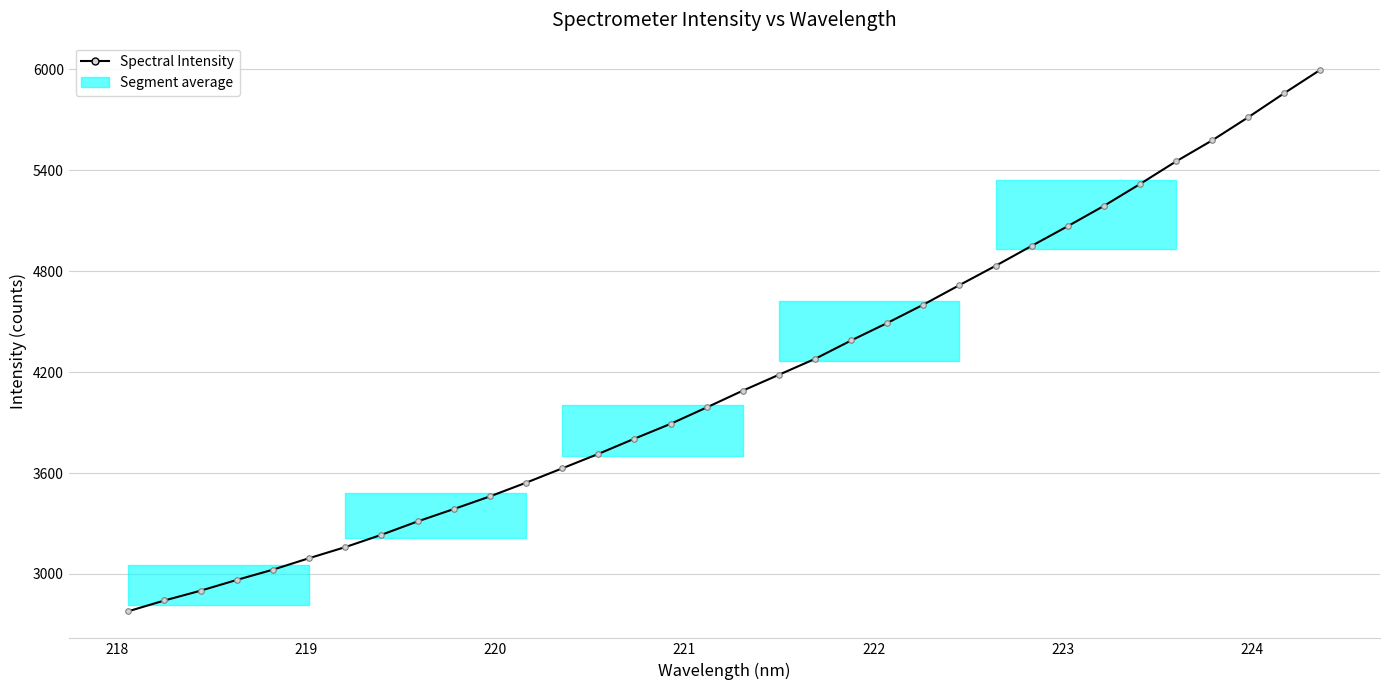

What is the greatest value displayed?

5997.0